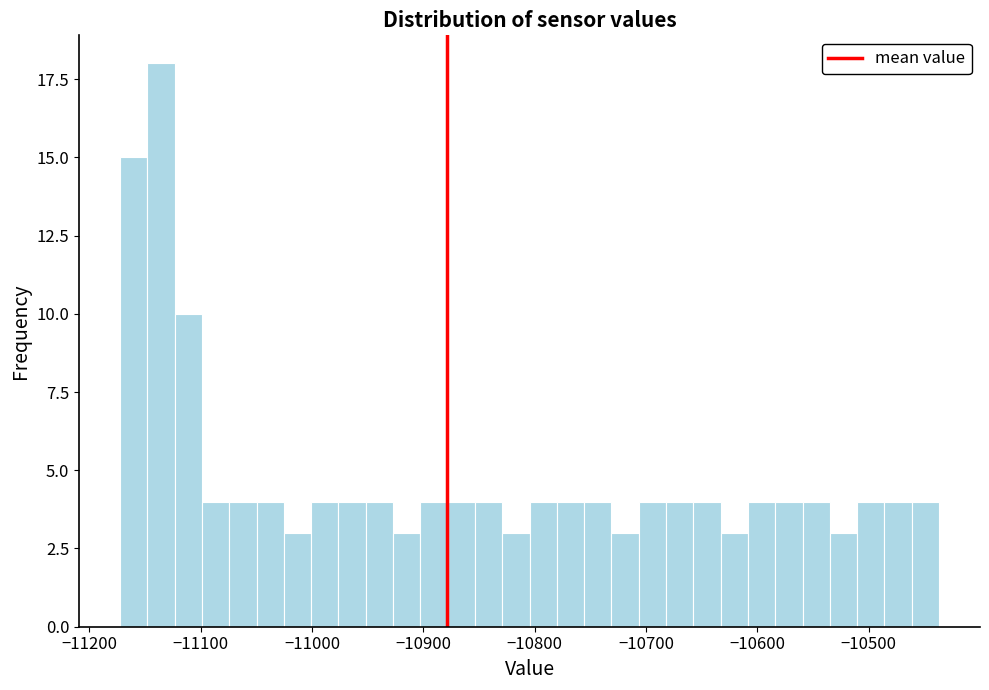

Read against the x-axis, roughly where is the centre of the tallest bar?

-11140